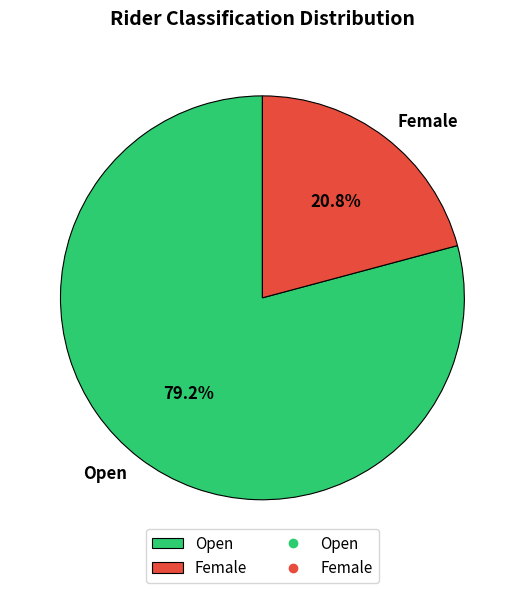

Count the number of slices in the pie.

2